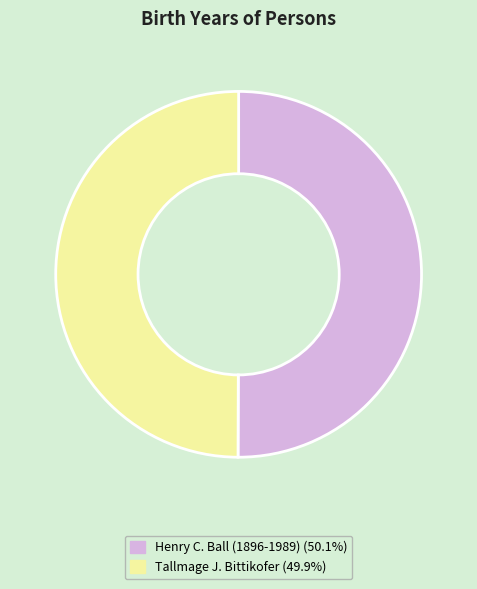

Approximately how many times larger is the value at Henry C. Ball (1896-1989) compared to Tallmage J. Bittikofer?

1.0